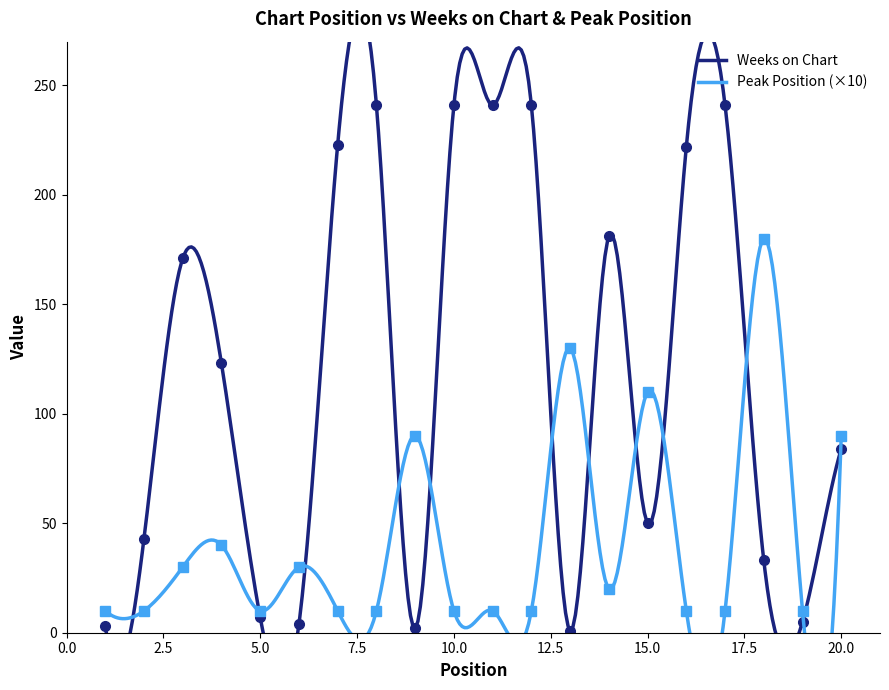

At which label is Peak Position closest to 95?

9